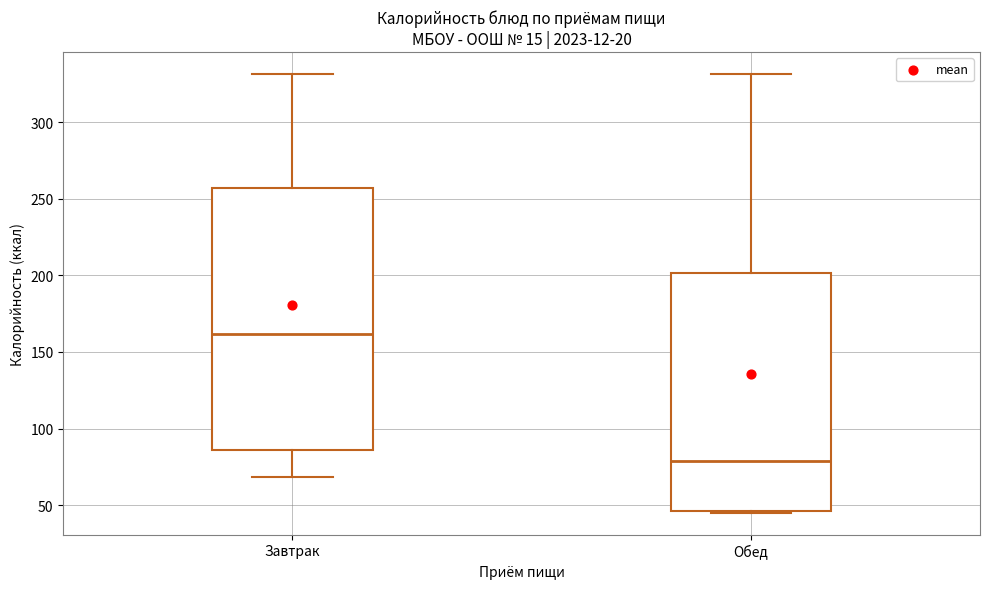

Reading left to right, transcribe this box plot: for each box, give where its median line is, the range the box spans, and where its two whiskers end, as read against the y-axis. The values are not printed on the chart, so give them approximately, as read against the axis.

Завтрак: median 160, box 85 to 255, whiskers 70 to 330
Обед: median 80, box 45 to 200, whiskers 45 to 330